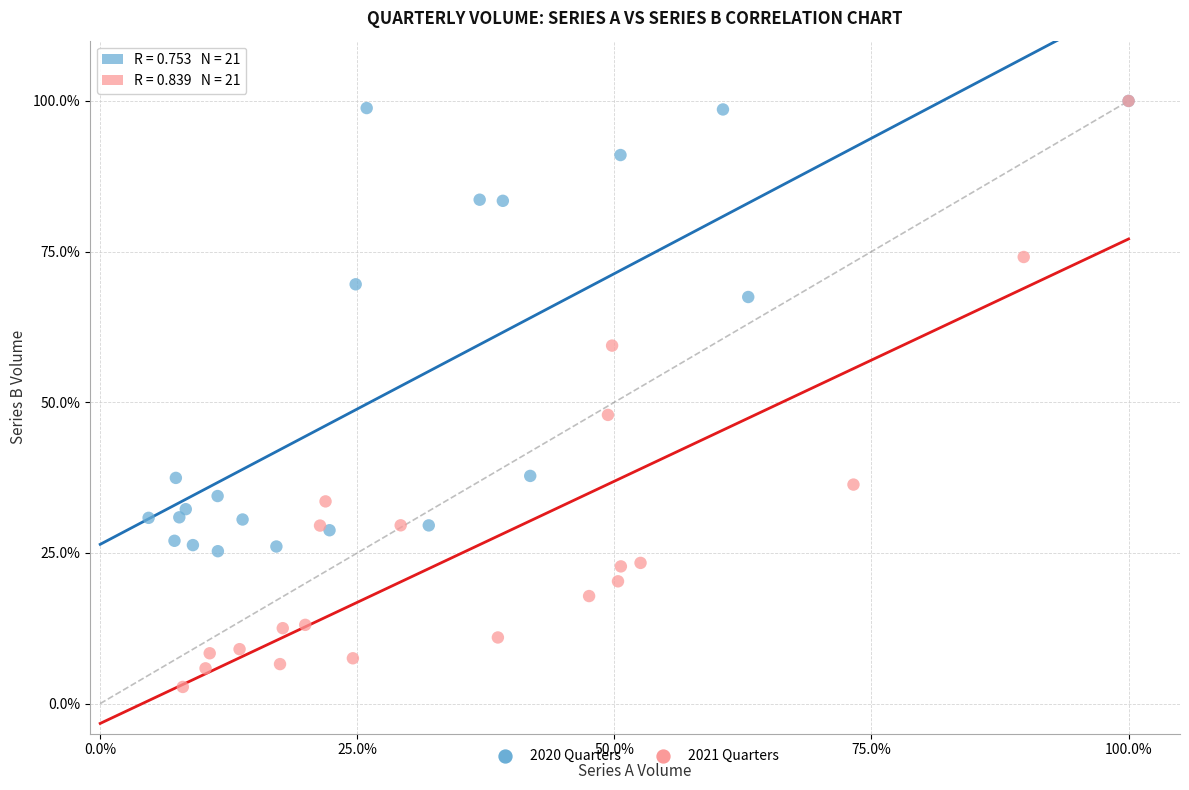

Which series has the largest Y range (max minus min)?

2021 Quarters